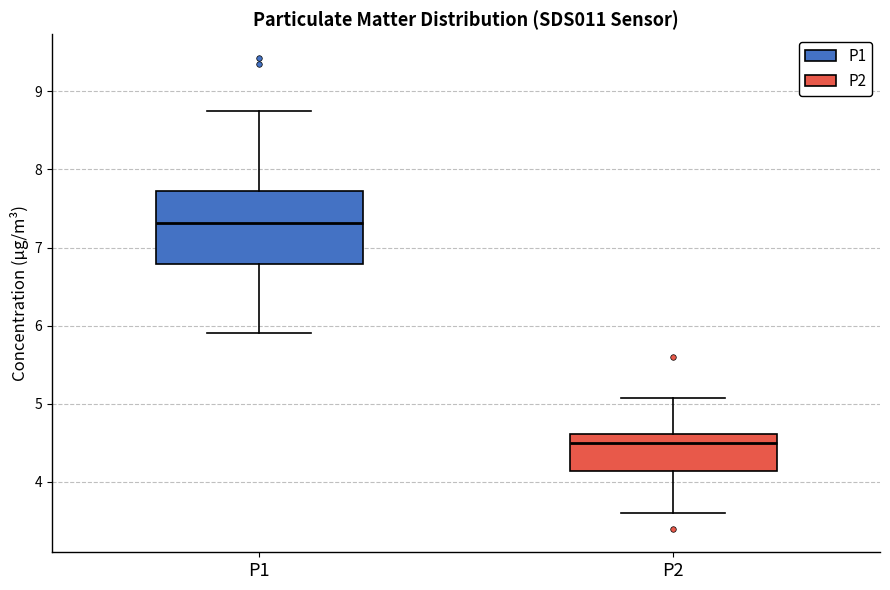

Where does the median line of the box for P2 sit on the y-axis? The values are not printed on the chart, so give them approximately, as read against the axis.

4.5